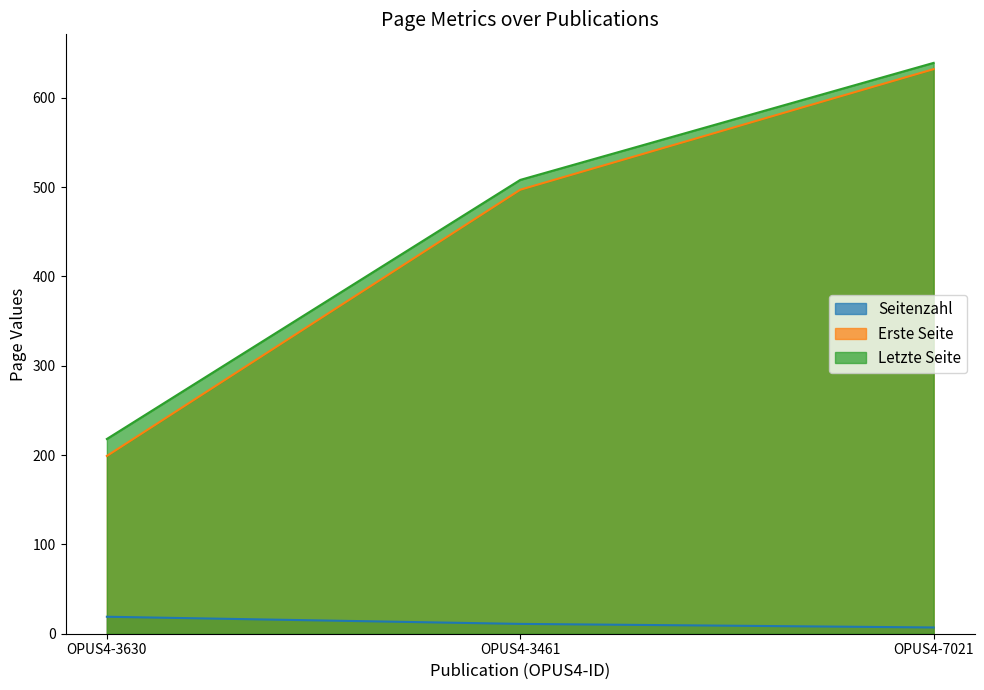

What is the difference between the highest and lowest values at OPUS4-7021?

632